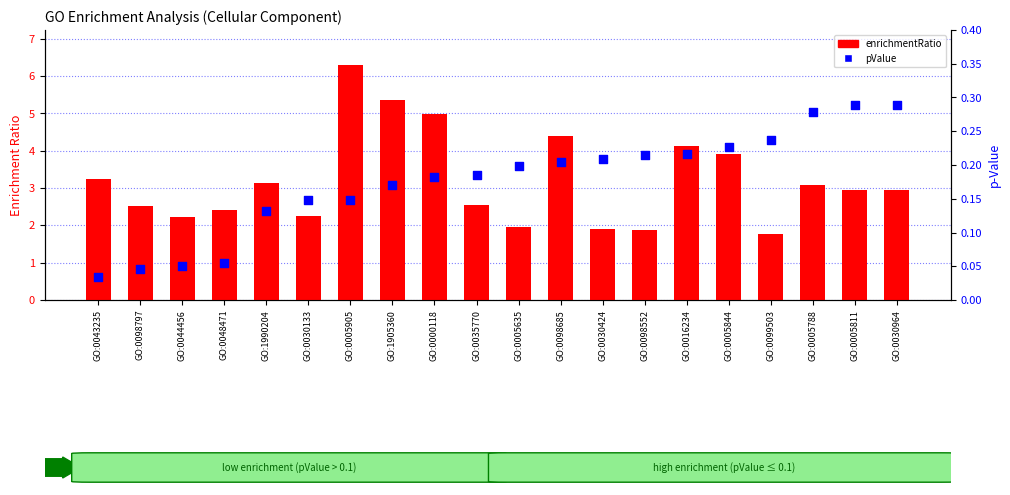

Which series has the largest total across all categories?

enrichmentRatio